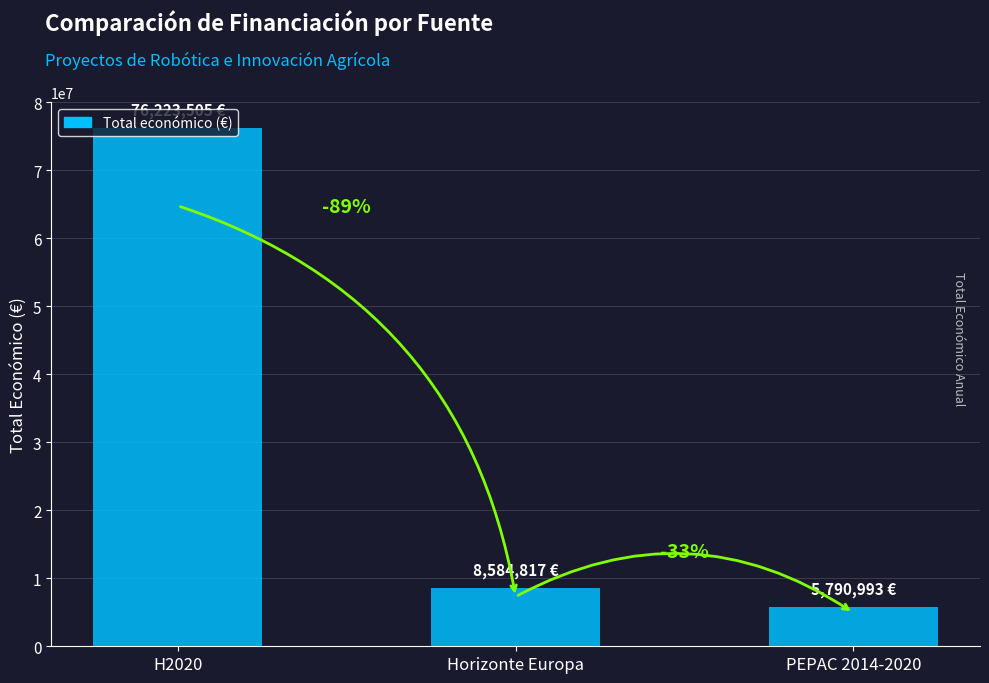

Reading left to right, list all the values displayed in this chart.

H2020=76223505	Horizonte Europa=8584817	PEPAC 2014-2020=5790993